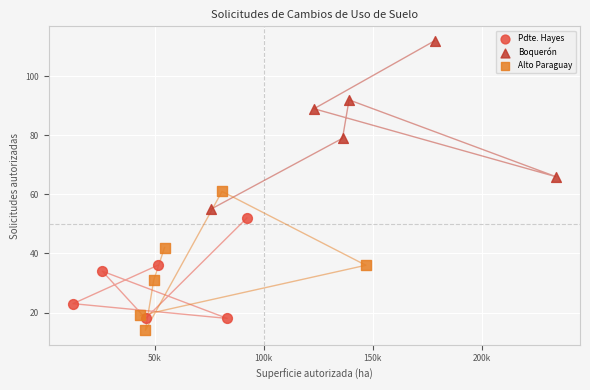

Which series reaches the maximum Y coordinate?

Boquerón